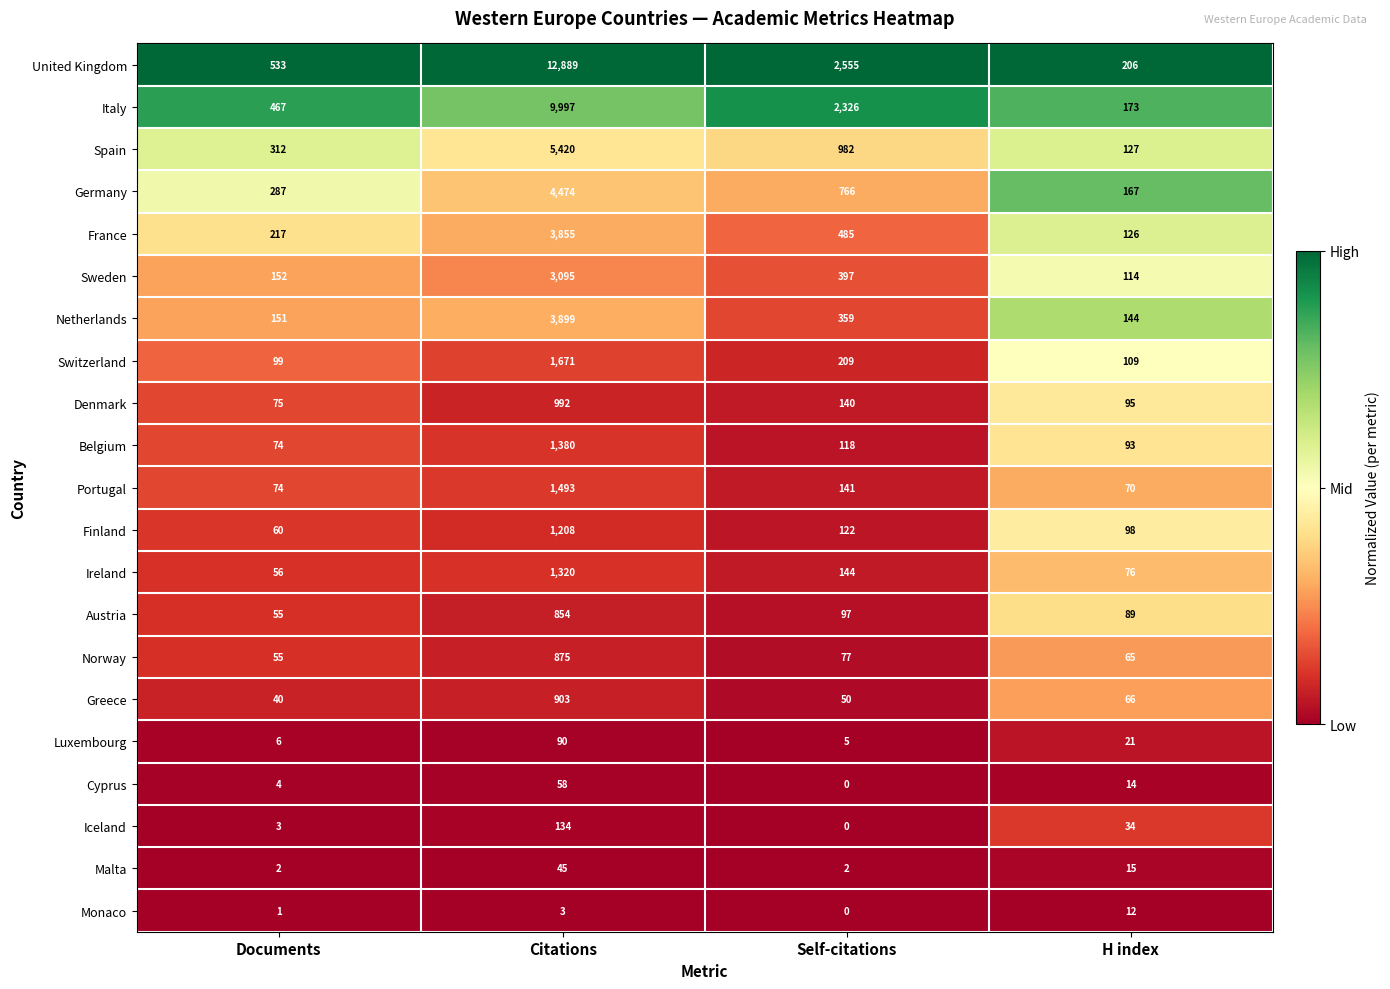

Between Documents and H index, which series saw the biggest shift?

United Kingdom